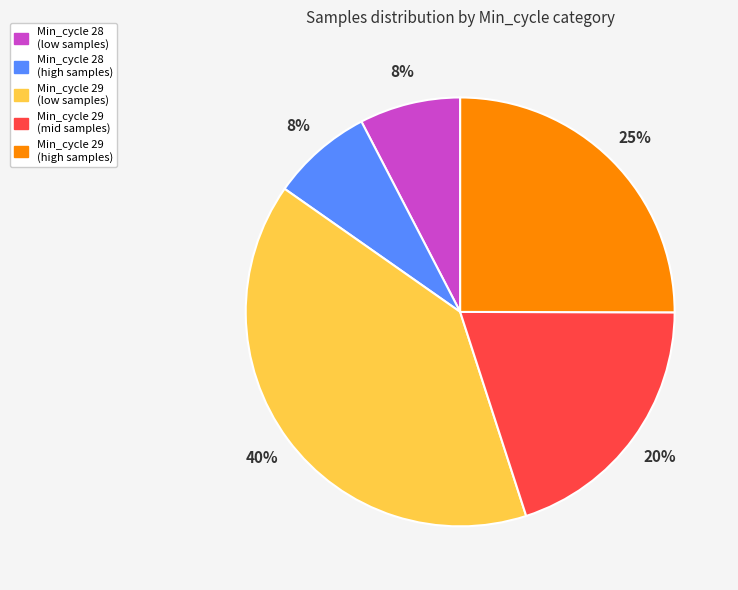

To the nearest percent, what is the average slice percentage?

20%